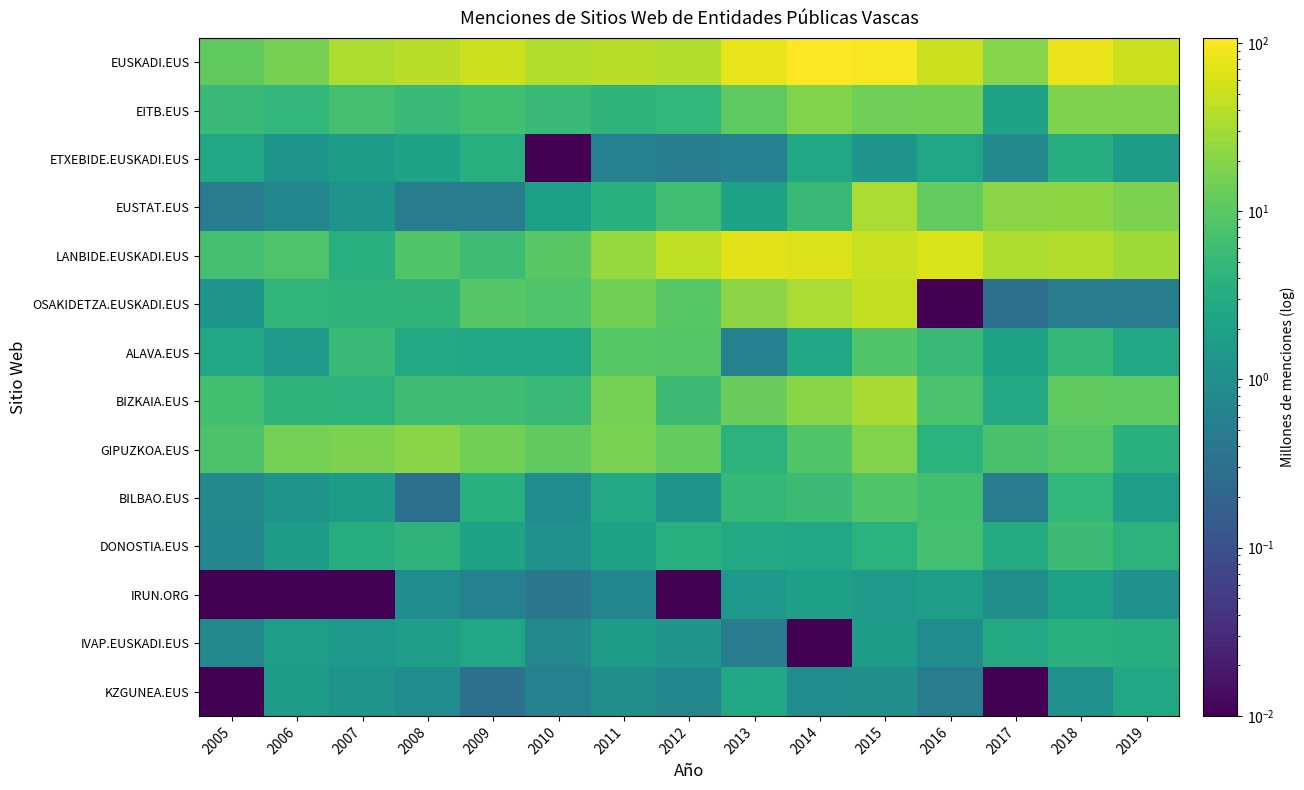

Which series has the widest spread of values?

EUSKADI.EUS